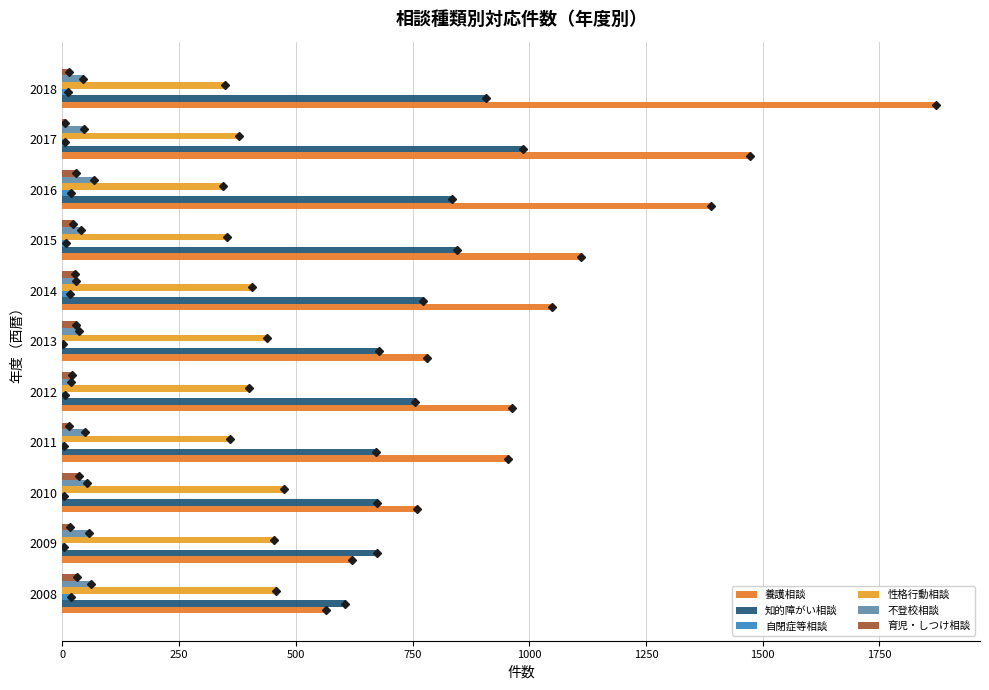

At which category does the chart reach its peak across all series?

2018